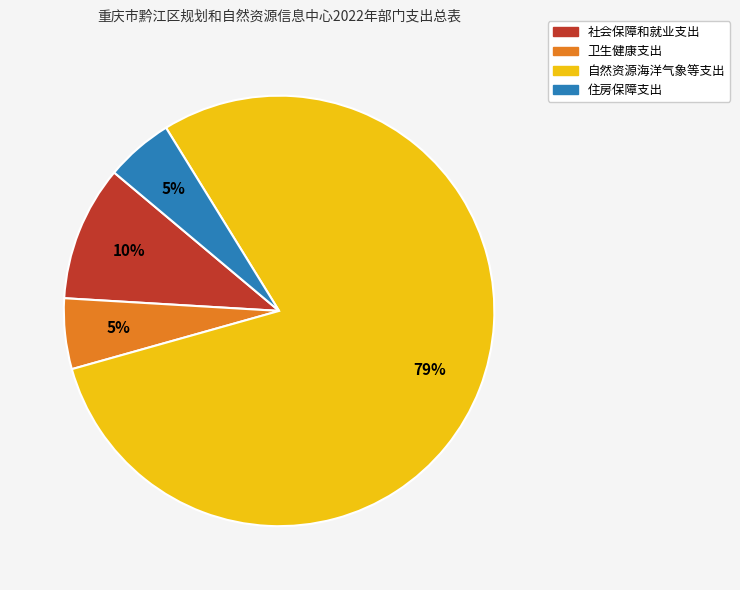

To the nearest percent, what is the average slice percentage?

25%